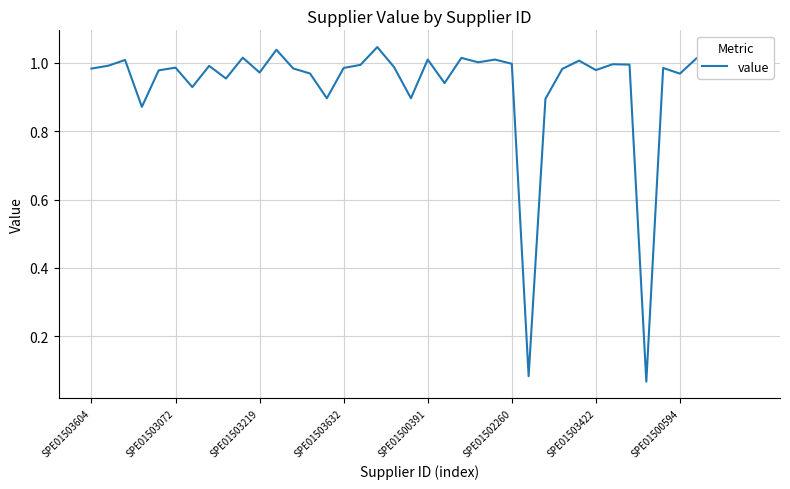

What is the label of the 18th point from the right?

22